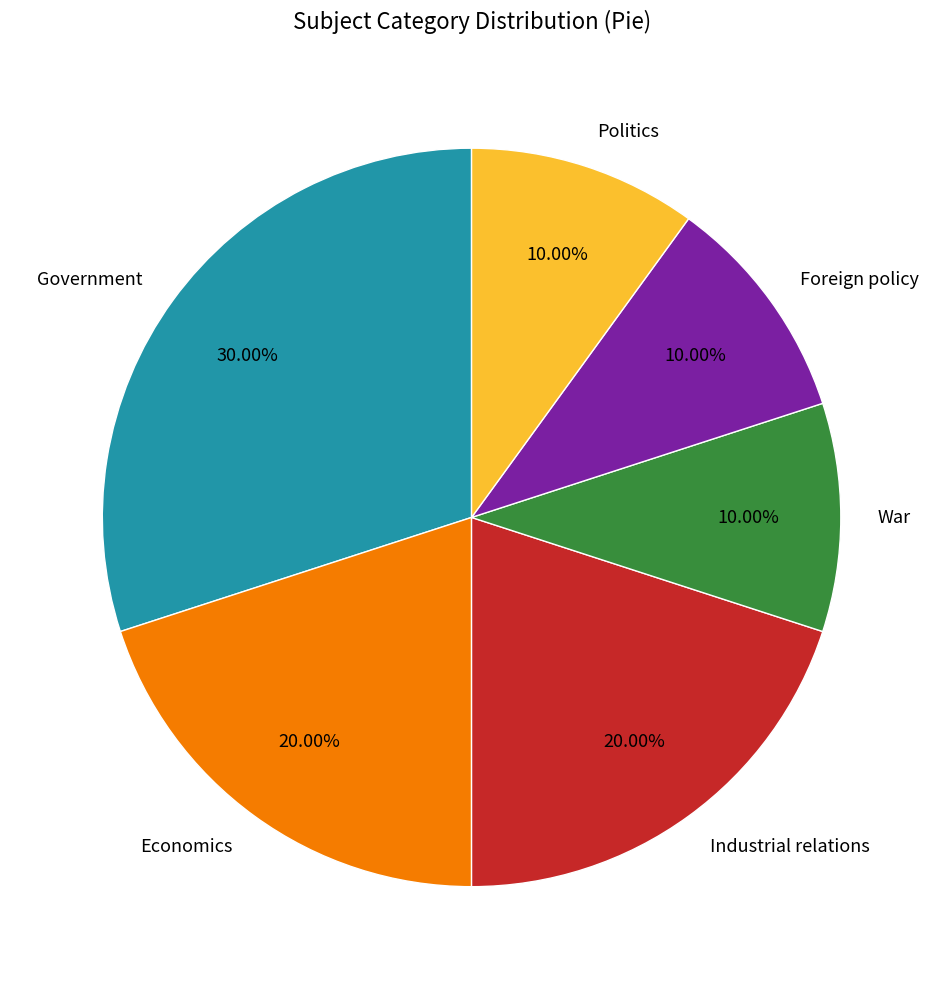

Which has a higher value, Government or Foreign policy?

Government